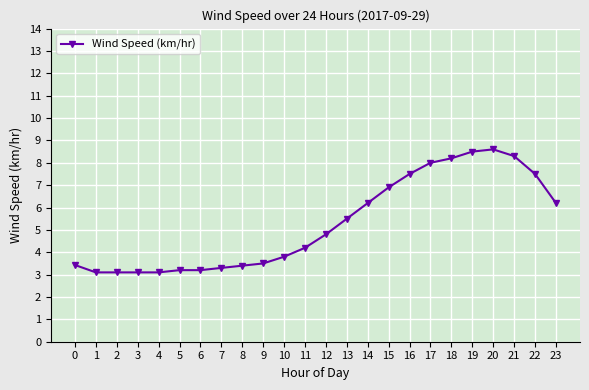

The value at 23 is 9.7. True or false?

False